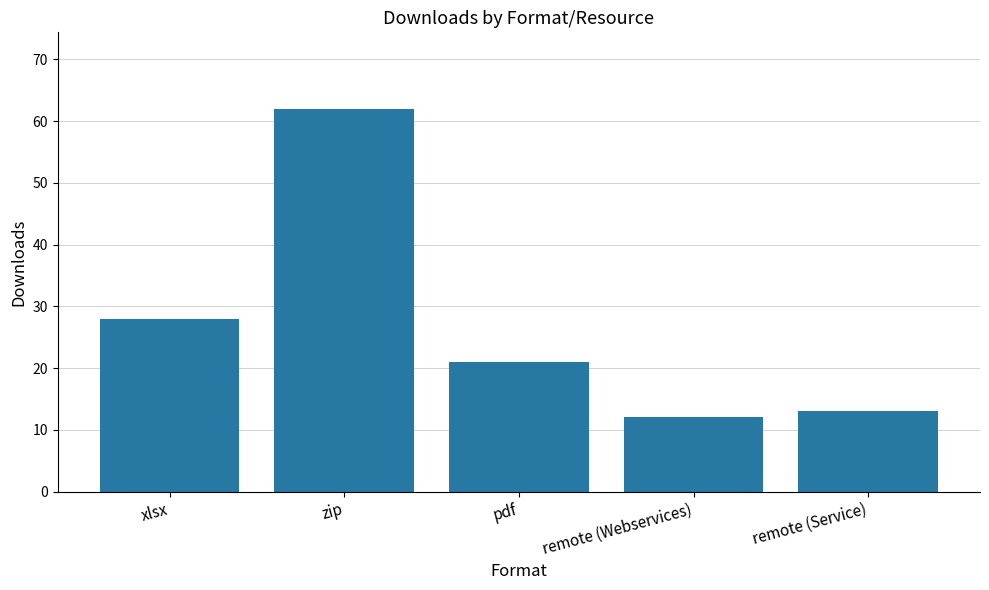

What is the label of the 1st bar from the right?

remote (Service)